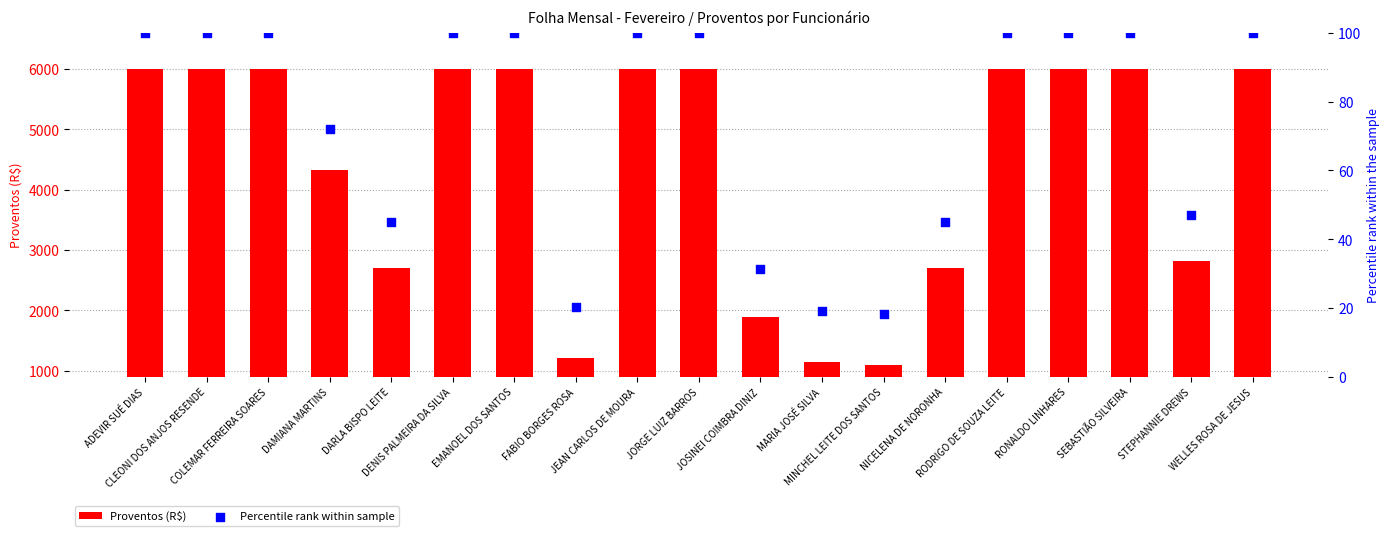

What are all the series names shown in the legend?

Proventos (R$), Percentile rank within sample